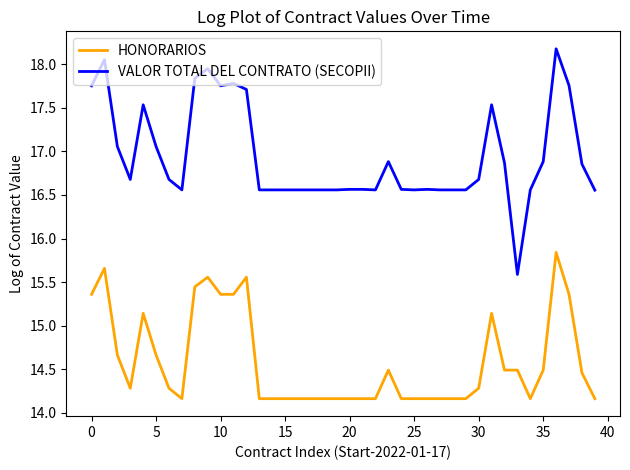

True or false: HONORARIOS and VALOR TOTAL DEL CONTRATO (SECOPII) cross at least once.

False